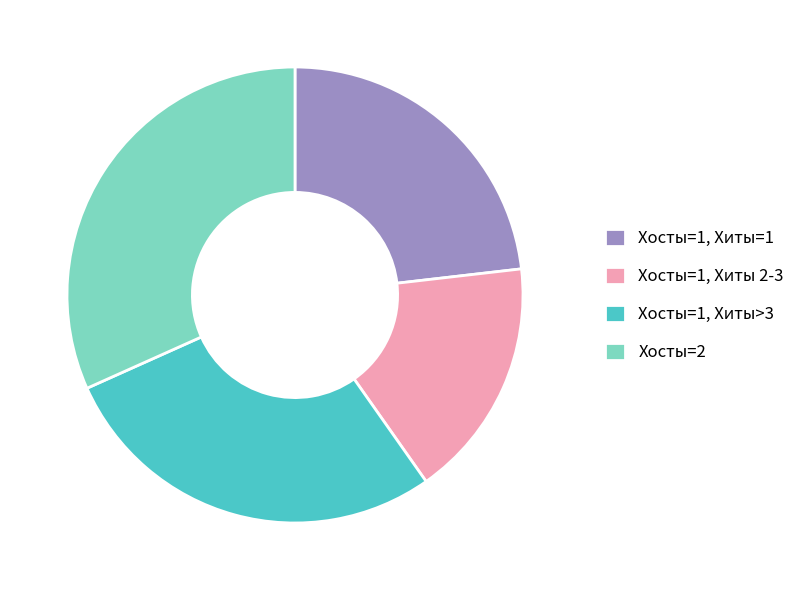

Do Хосты=2 and Хосты=1, Хиты=1 together represent more than half of the pie?

Yes